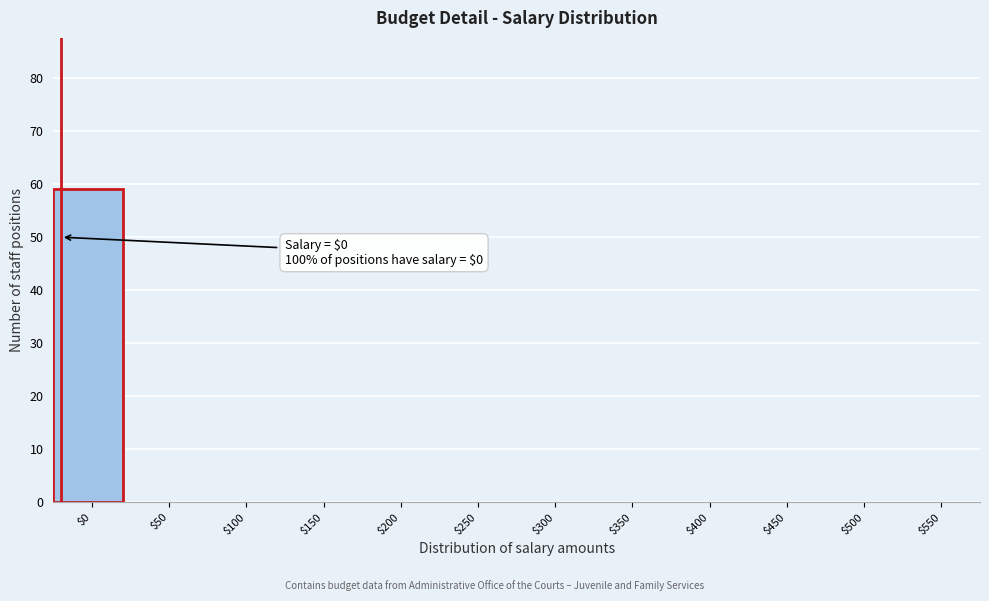

Which category has the highest value across all series?

$0